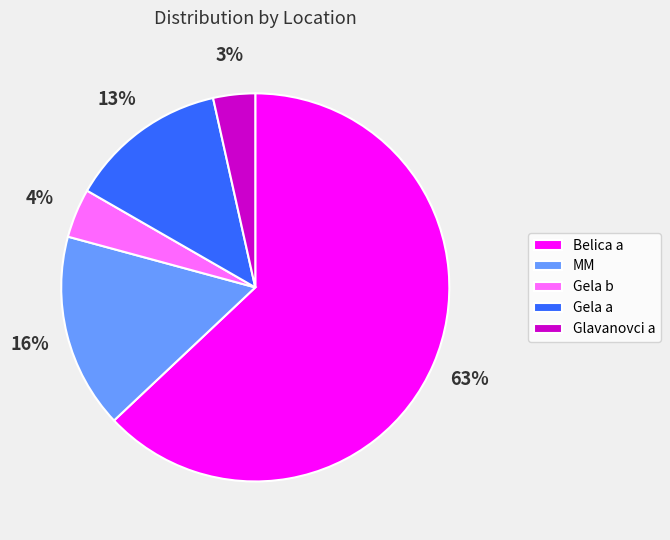

What is the largest slice in the pie chart?

Belica a